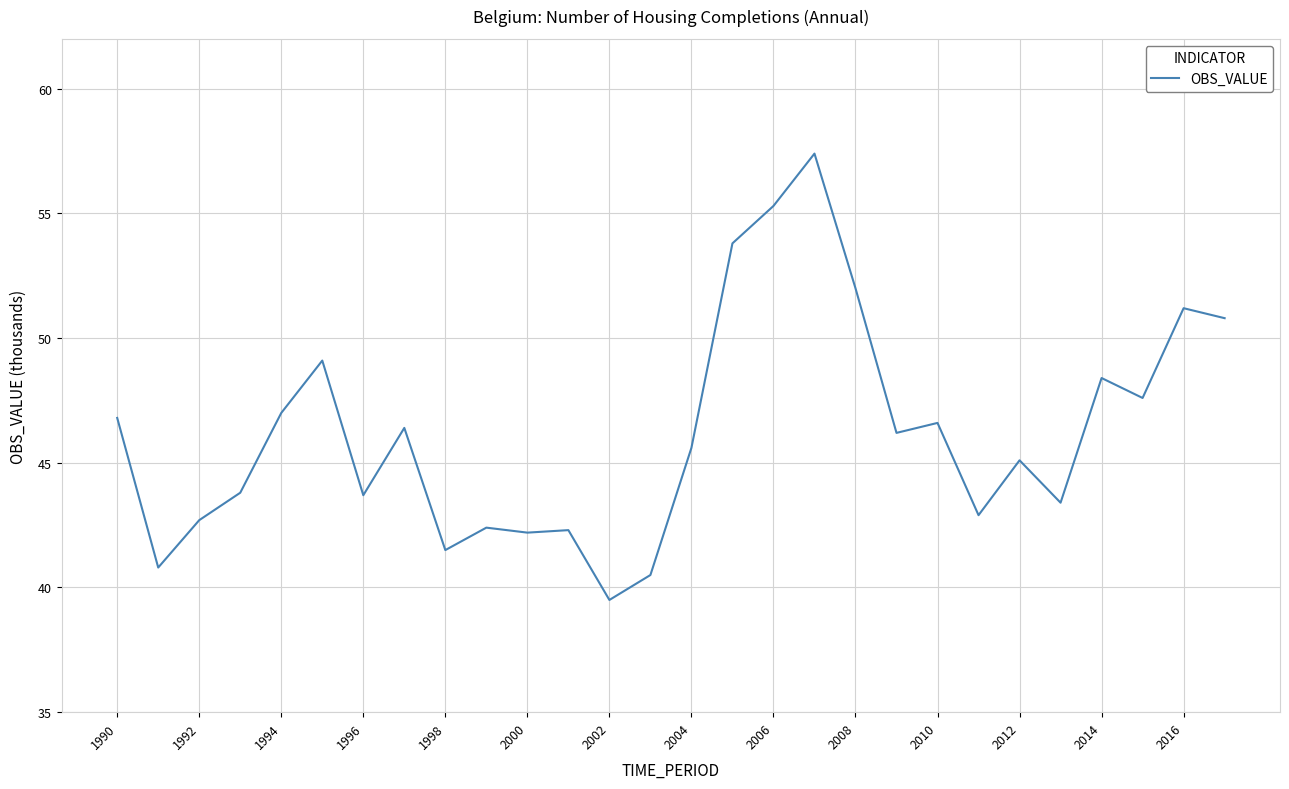

What is the minimum value shown in the chart?

39.5